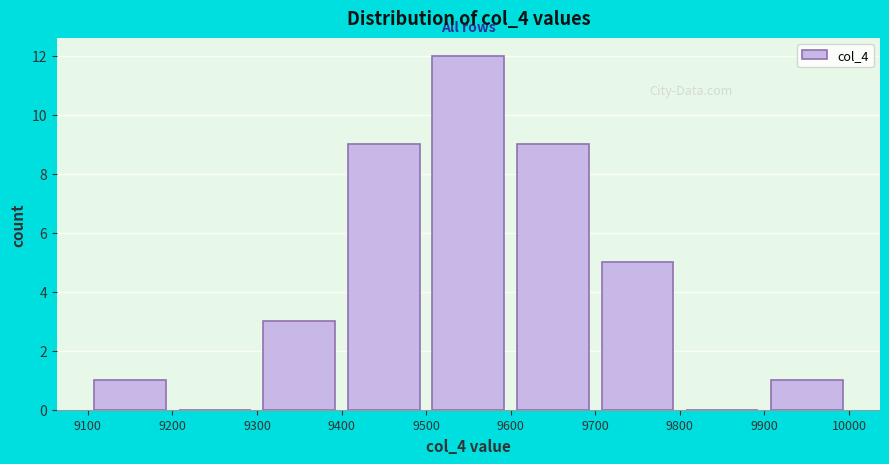

Which range on the x-axis has the tallest bar?

9500 to 9600